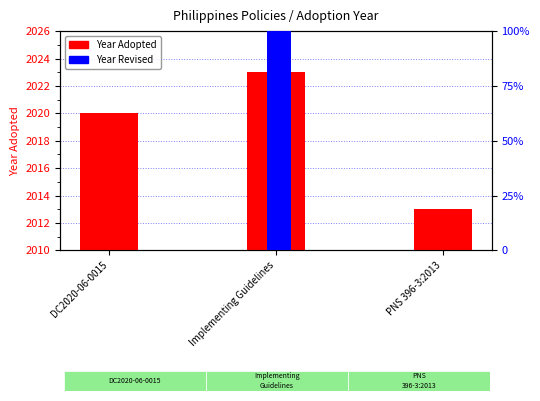

What is the average value of the Year Adopted series?

2019